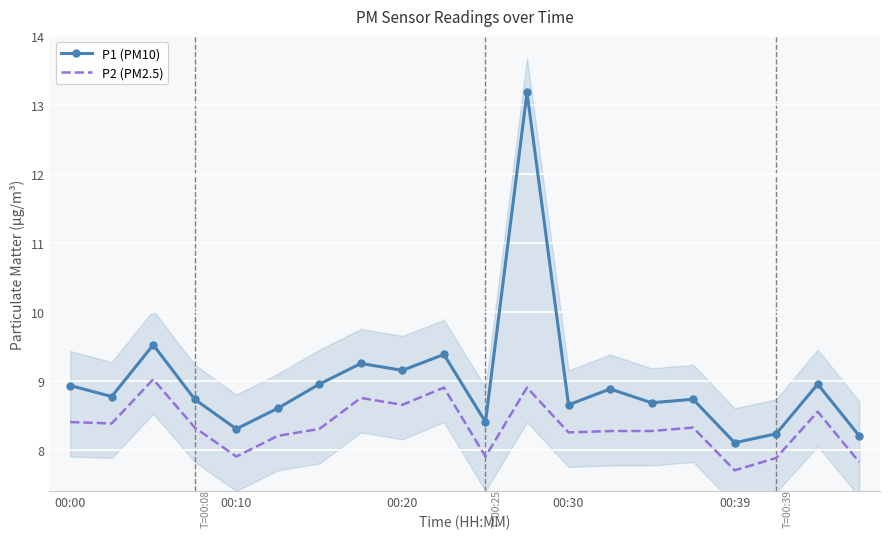

What is the difference between the maximum and minimum values in the P2 (PM2.5) series?

1.3